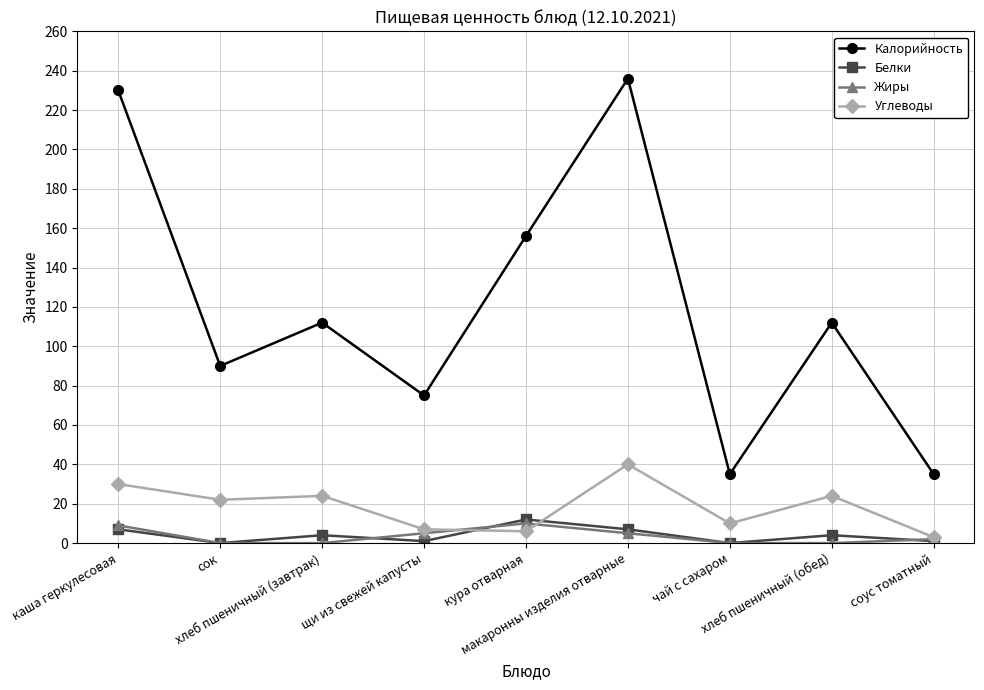

True or false: Жиры and Калорийность intersect in this chart.

False